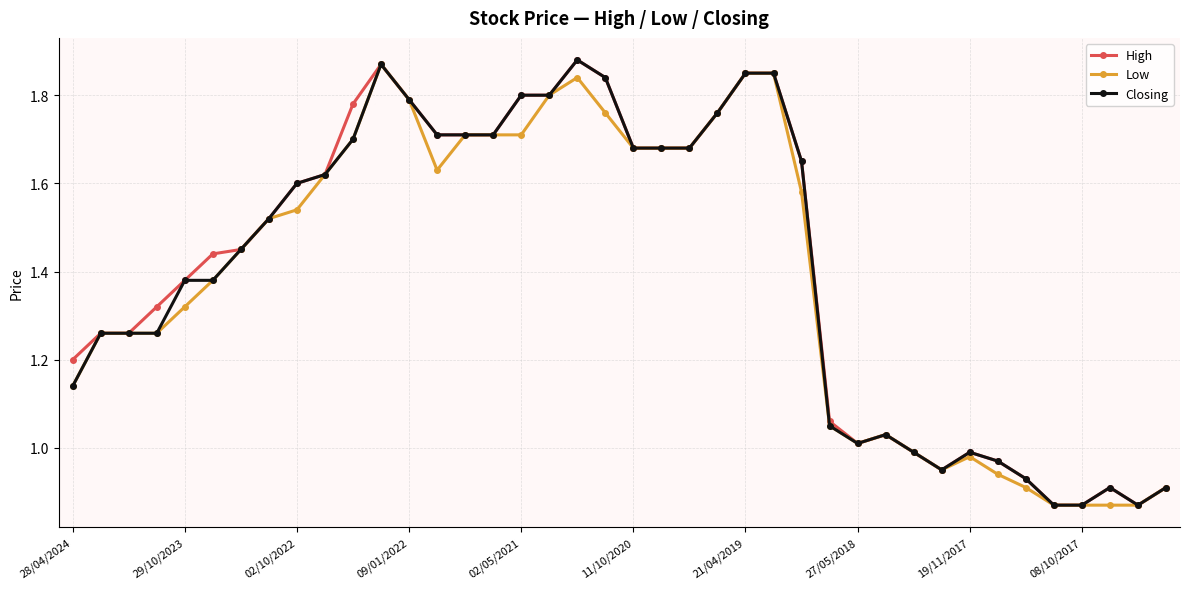

True or false: Closing has more than 1 interior local peaks.

True